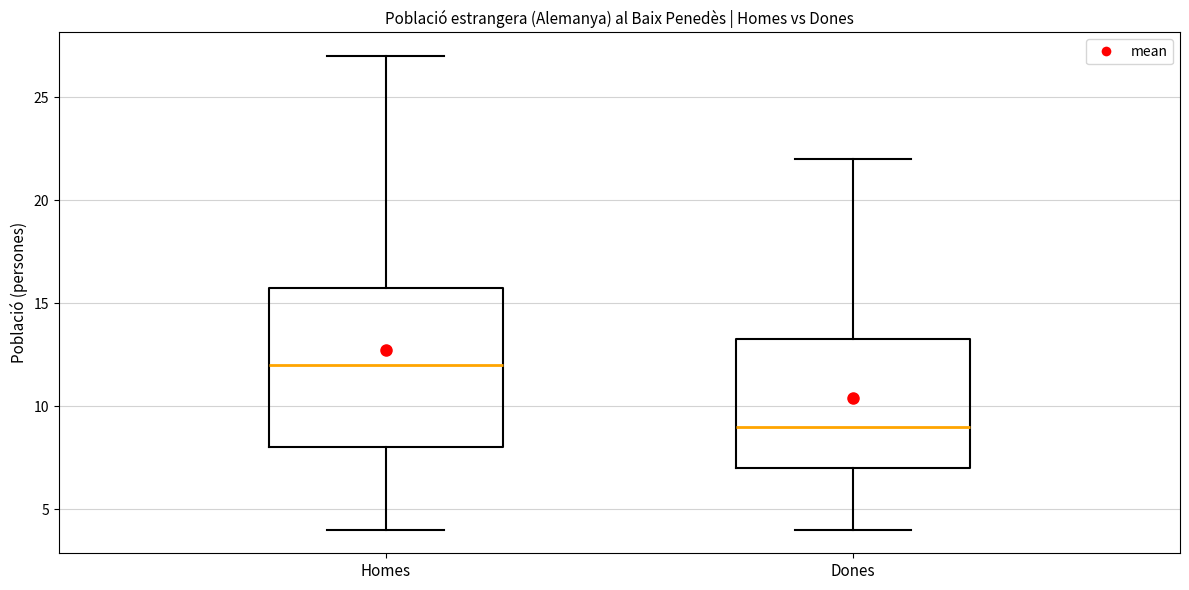

Which box has the lowest median line?

Dones